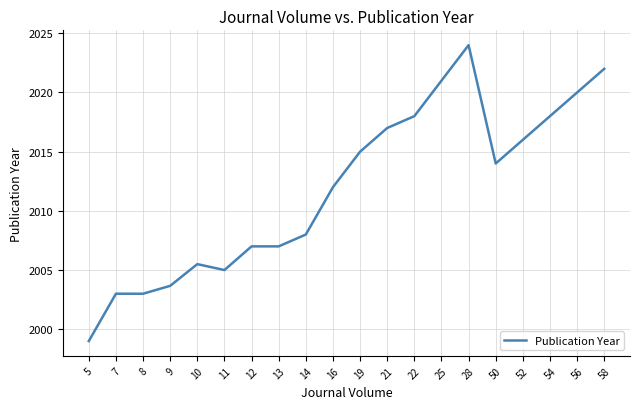

Which has a higher value, 56 or 13?

56